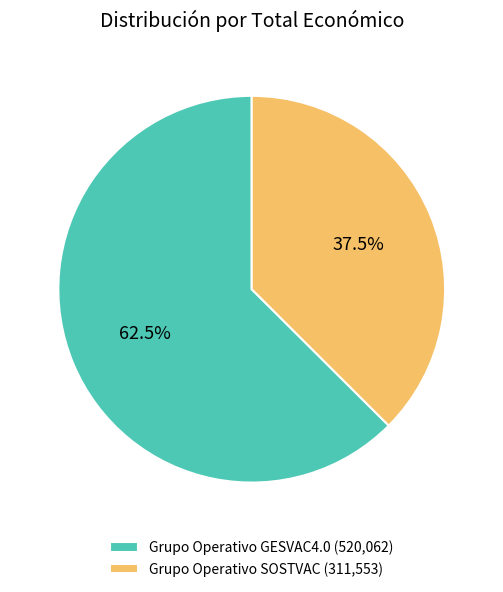

Combined, what portion of the pie is Grupo Operativo GESVAC4.0 and Grupo Operativo SOSTVAC?

100.0%